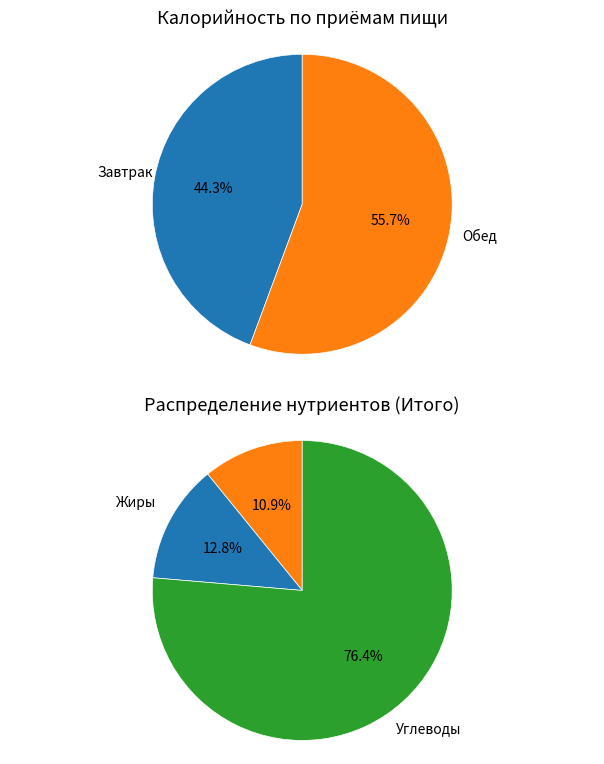

To the nearest percent, what is the difference between the Обед and Завтрак slice percentages?

11%